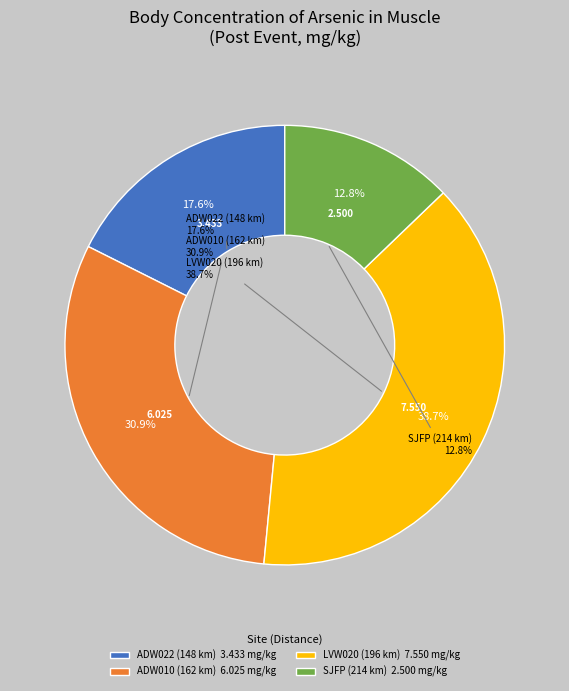

What is the change in value from ADW022 (148 km) to SJFP (214 km)?

-0.9